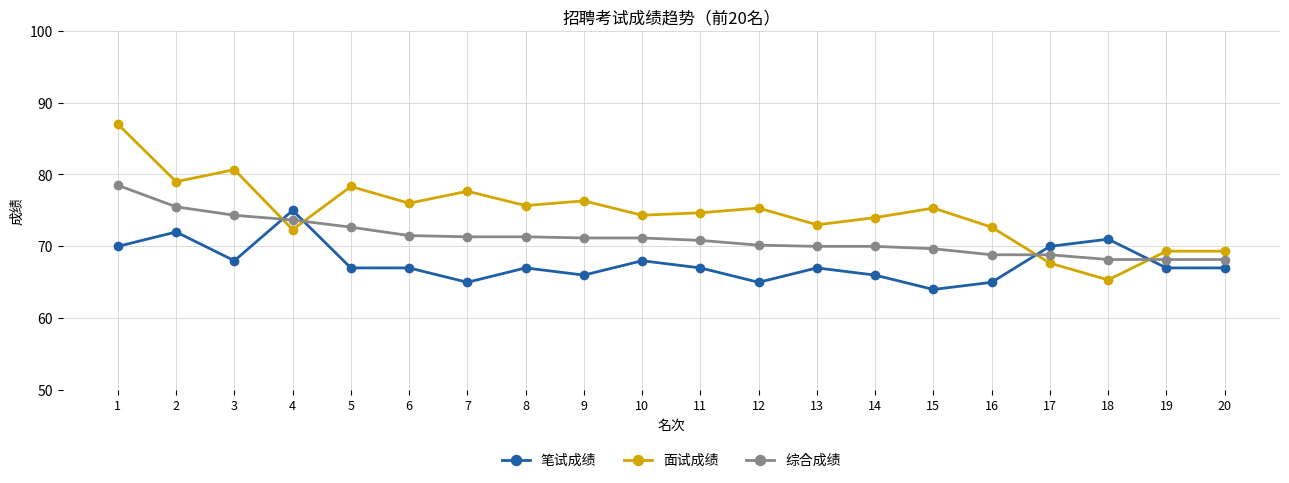

What is the total value across all series at 5?

218.0